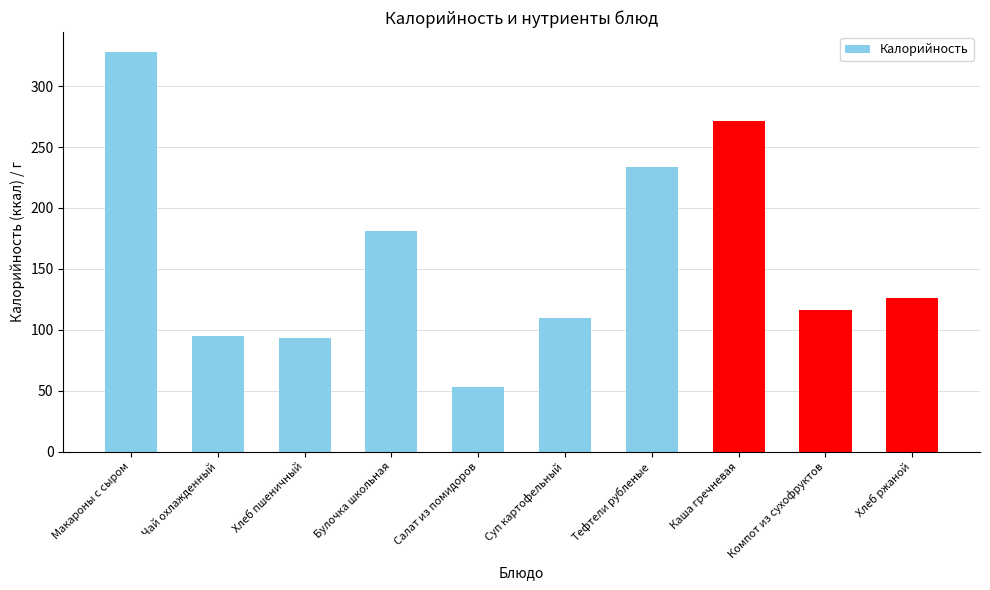

What position from the left is Салат из помидоров?

5